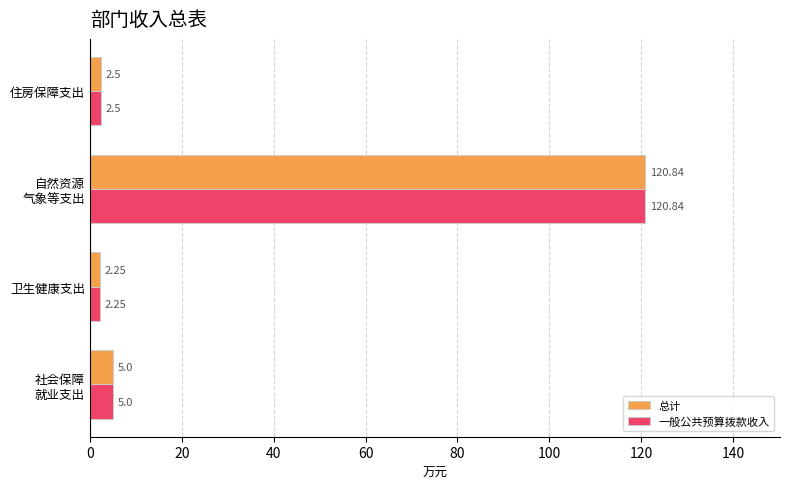

Which category has the lowest value across all series?

卫生健康支出